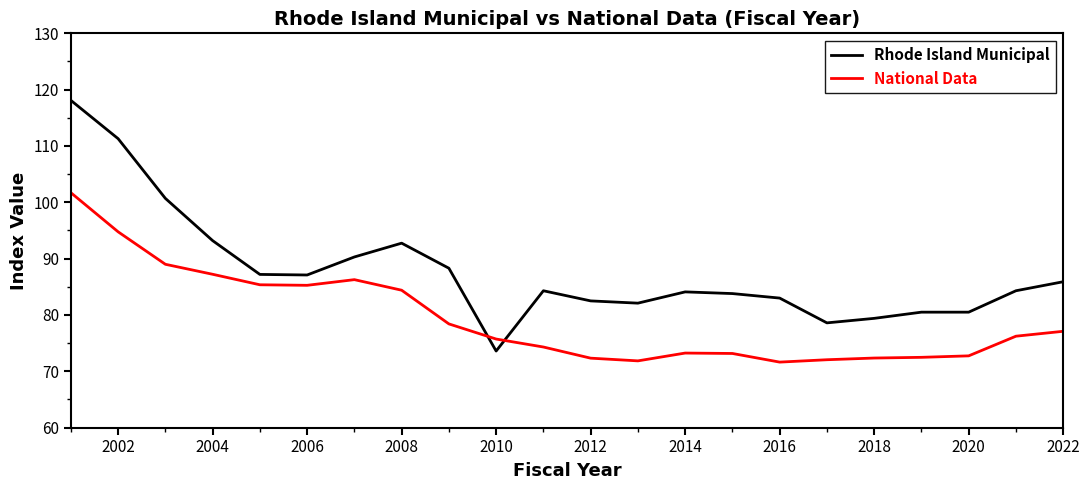

Does the chart display data point markers on the line(s)?

No